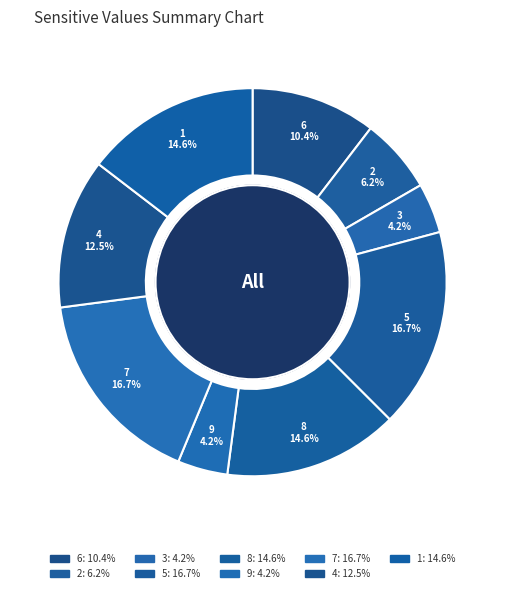

Which slice is the smallest?

3